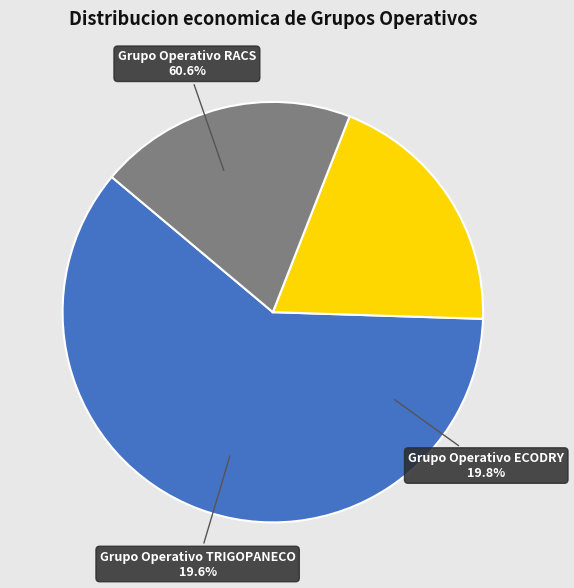

How many slices are in this pie chart?

3